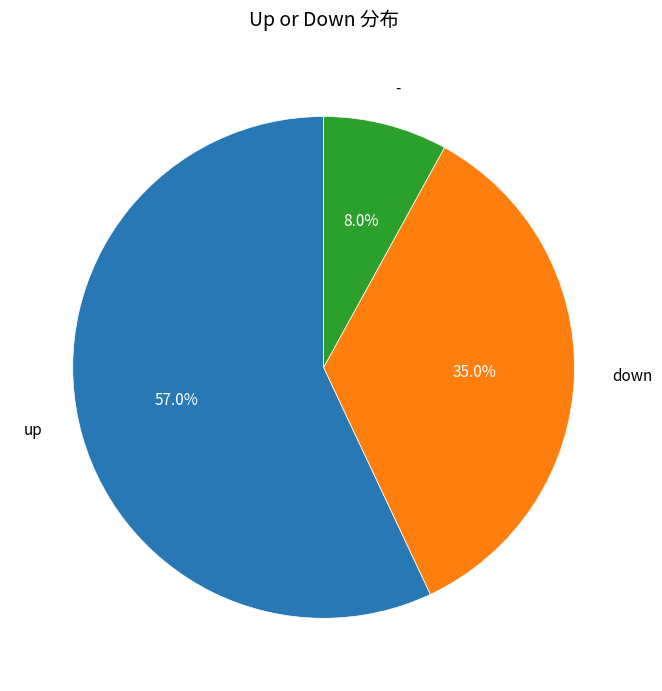

True or false: down accounts for 35% of the total.

True